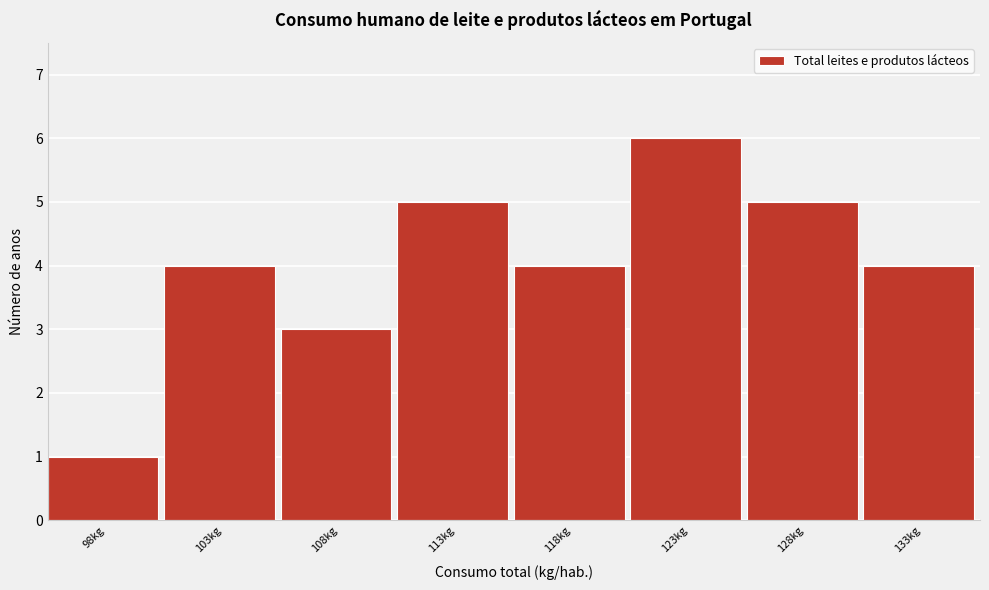

Reading left to right, what are all the values shown in this chart?

98kg=1	103kg=4	108kg=3	113kg=5	118kg=4	123kg=6	128kg=5	133kg=4